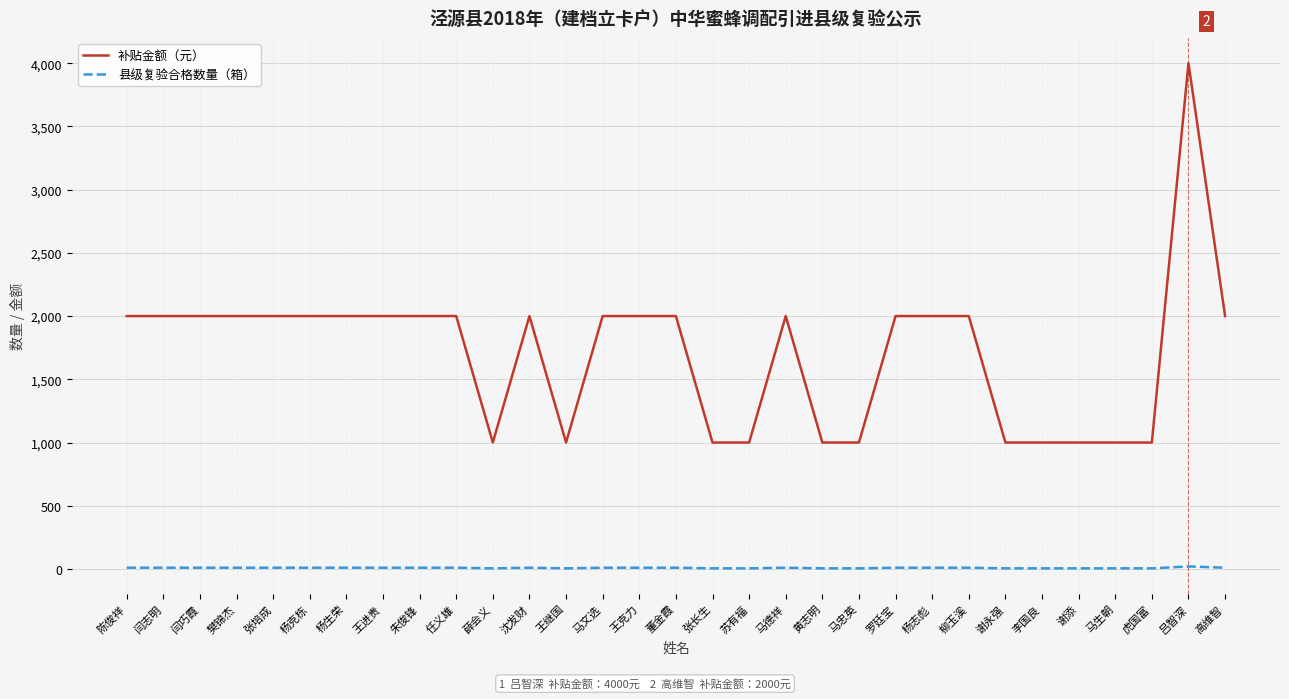

What is the difference between the maximum and minimum values in the 补贴金额（元） series?

3000